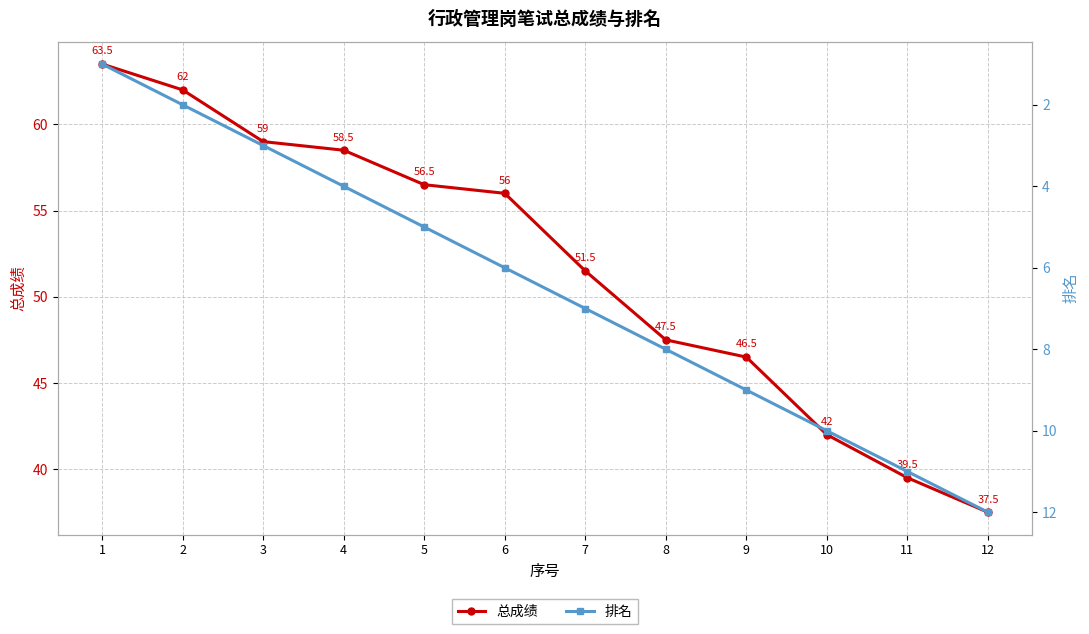

The 总成绩 series shows 18.0 at 5. True or false?

False